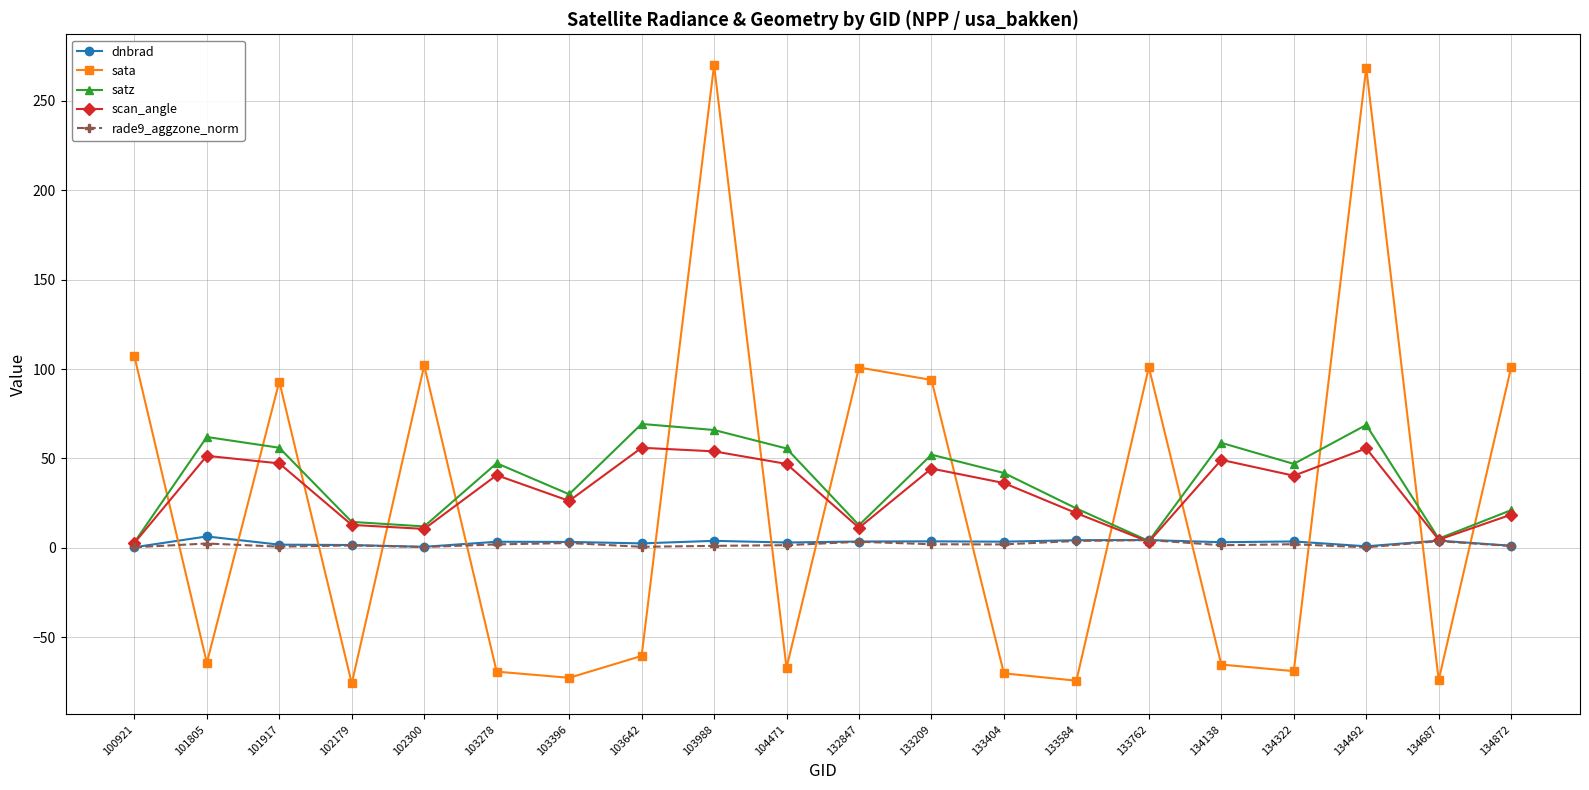

Where is the first local minimum for sata?

101805